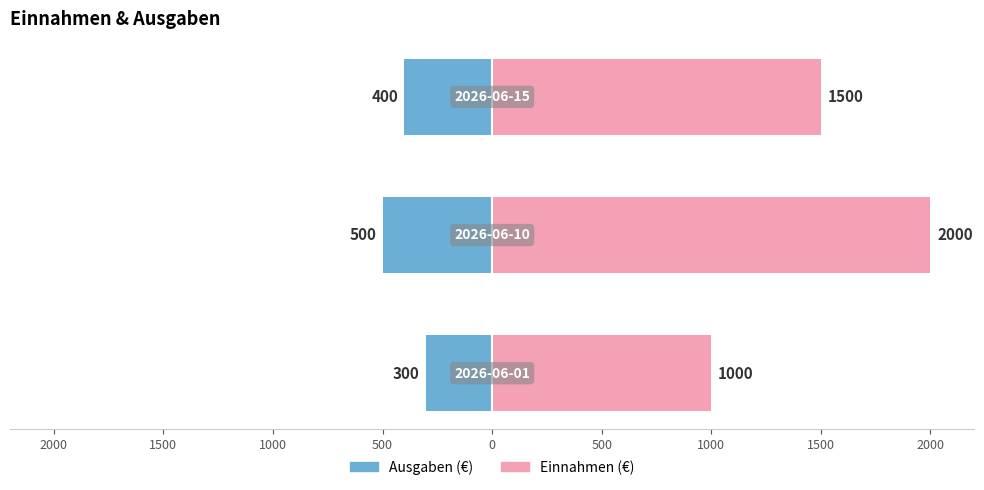

What is the difference between the second highest and minimum values in the Ausgaben (€) series?

100